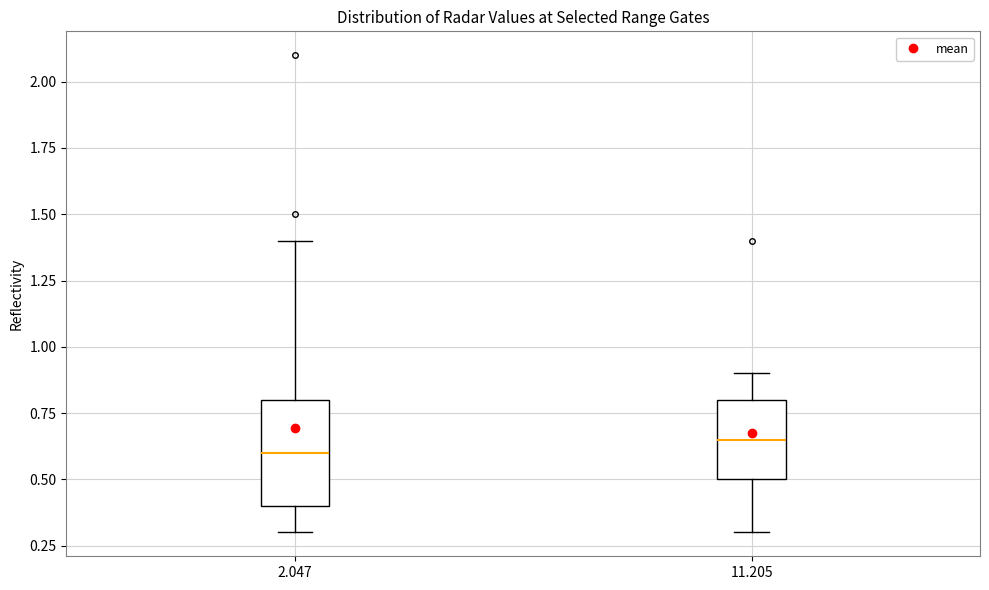

Which box is the tallest, from its lower edge to its upper edge?

2.047